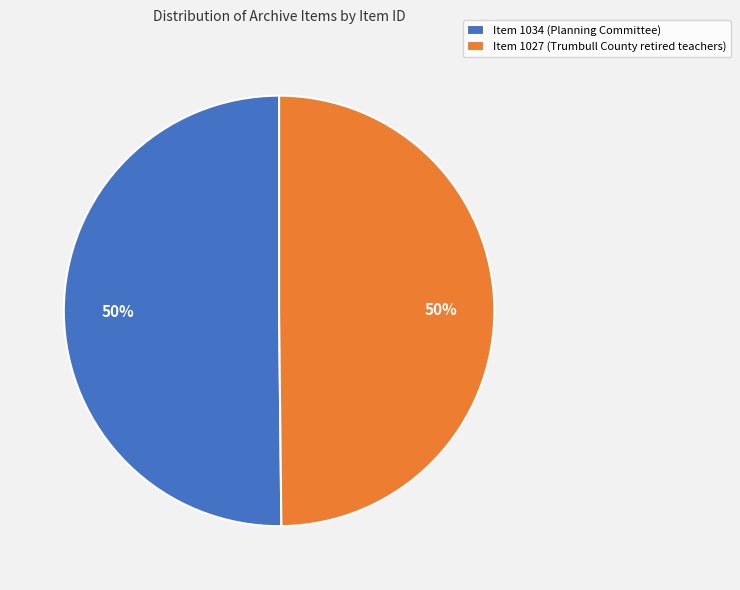

Approximately how many times larger is the value at Item 1027 (Trumbull County retired teachers) compared to Item 1034 (Planning Committee)?

1.0